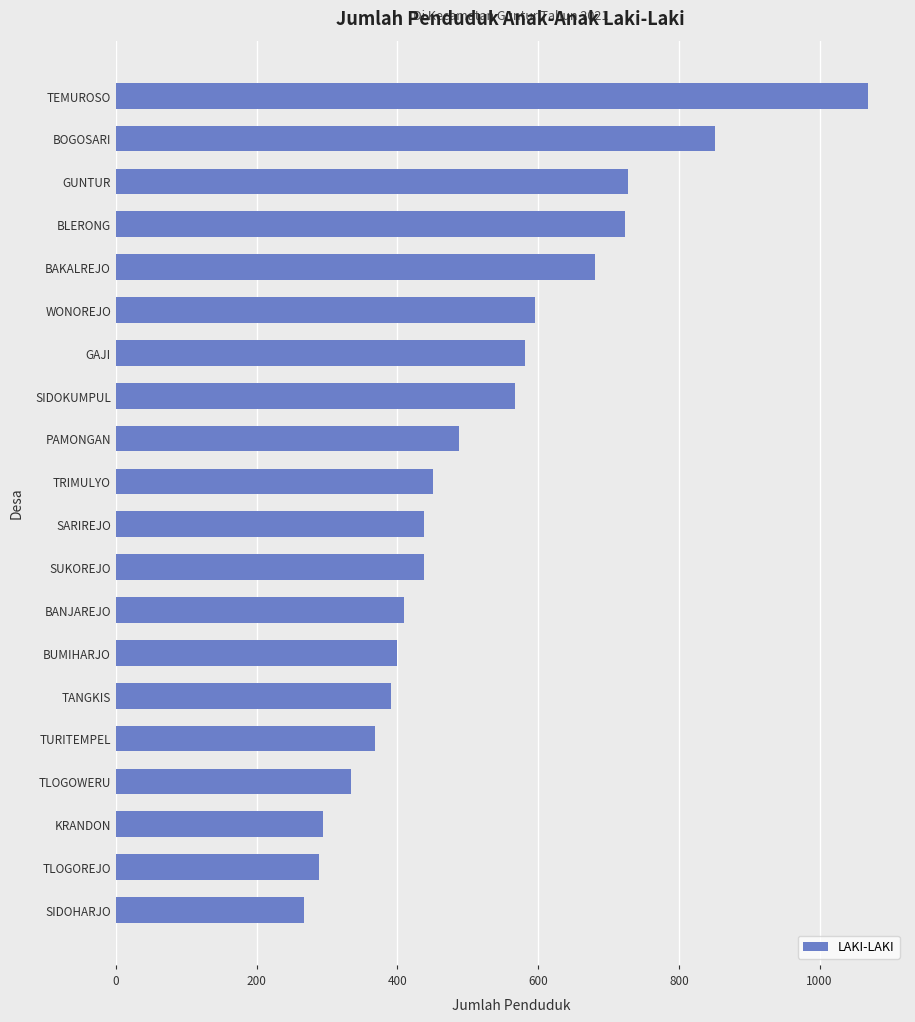

Between TEMUROSO and WONOREJO, which is larger?

TEMUROSO